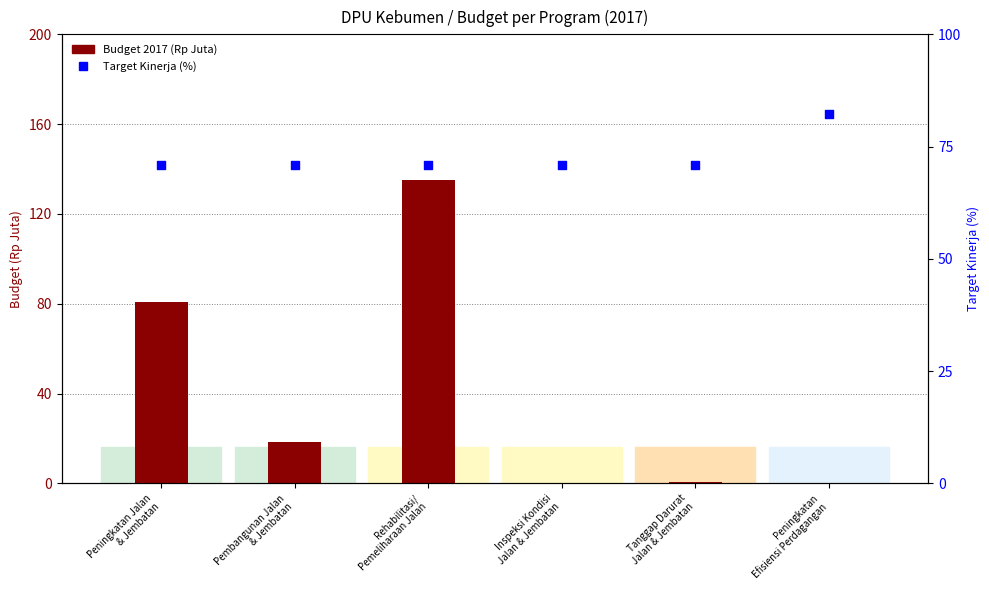

Is the value of Target Kinerja (%) at Tanggap Darurat
Jalan & Jembatan greater than the value of 2017 Budget (Rp Juta) at Peningkatan Jalan
& Jembatan?

No